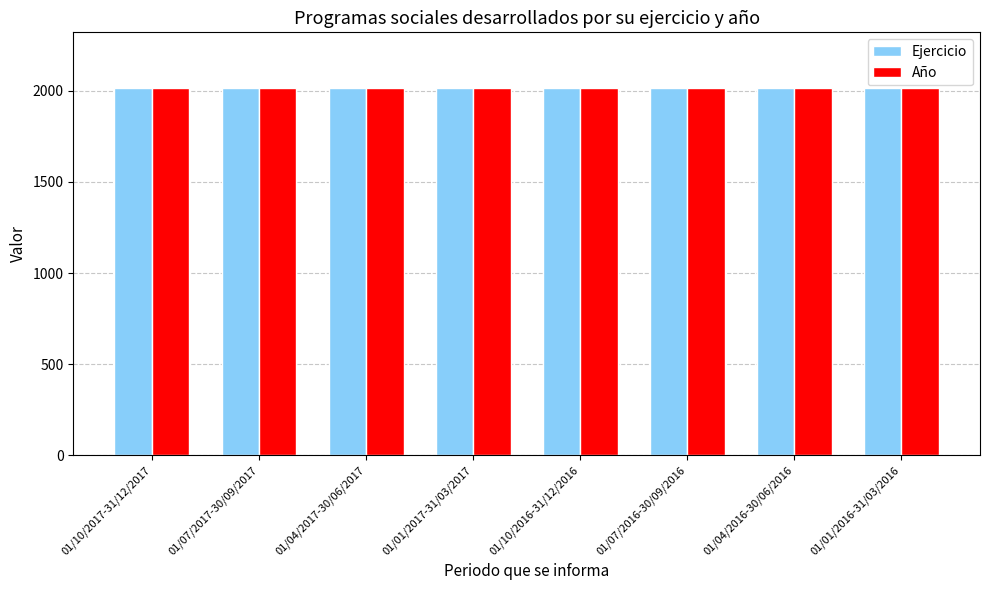

What is the minimum value shown in the chart?

2016